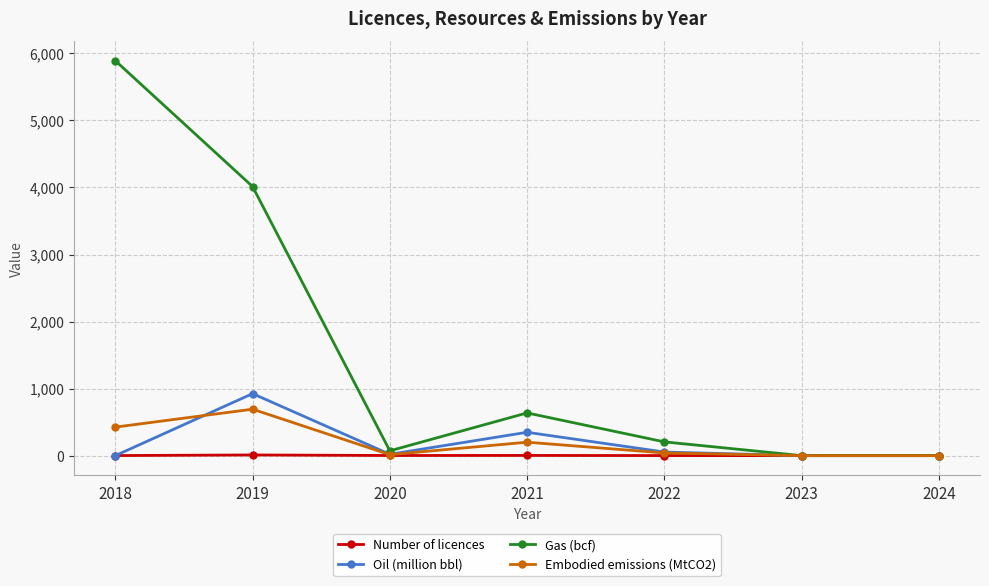

What is the value of the Oil (million bbl) point at the 4th from the left?

348.2